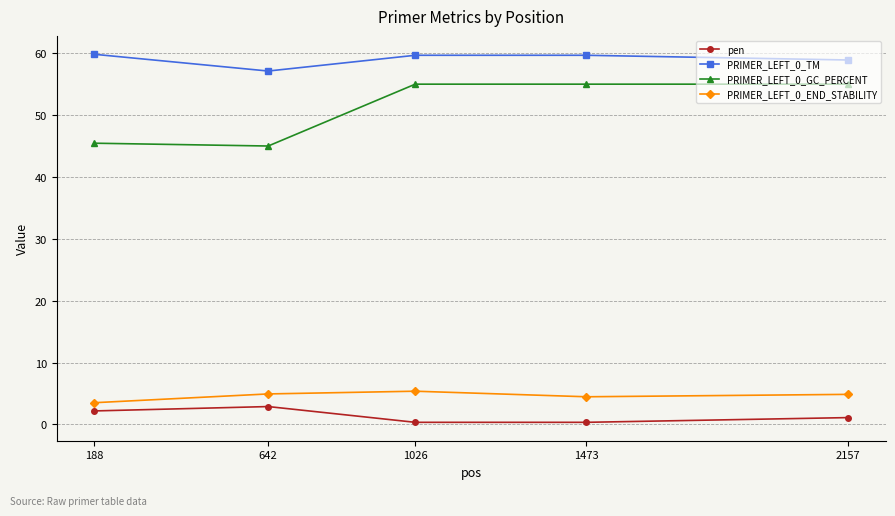

At which label does PRIMER_LEFT_0_TM reach its minimum?

642